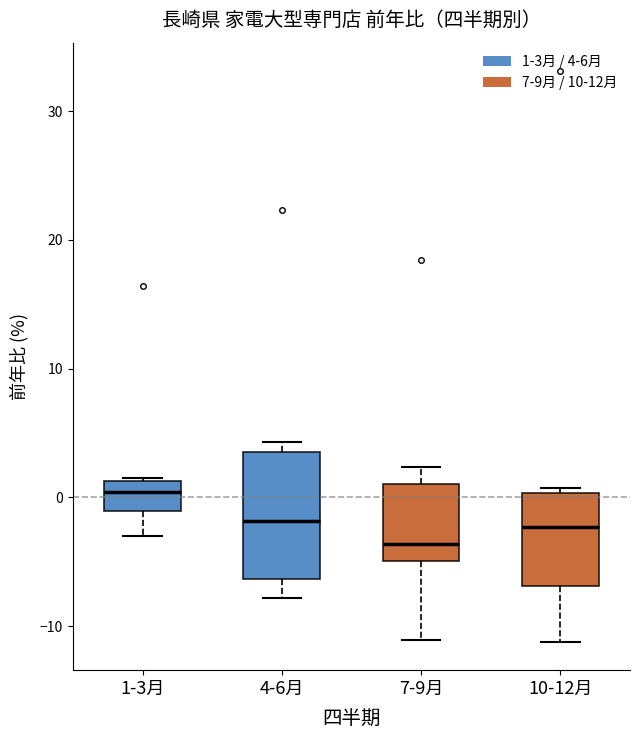

Reading left to right, transcribe this box plot: for each box, give where its median line is, the range the box spans, and where its two whiskers end, as read against the y-axis. The values are not printed on the chart, so give them approximately, as read against the axis.

1-3月: median 0, box -1 to 1, whiskers -3 to 2
4-6月: median -2, box -6 to 4, whiskers -8 to 4 (just above the box's upper edge)
7-9月: median -4, box -5 to 1, whiskers -11 to 2
10-12月: median -2, box -7 to 0, whiskers -11 to 1